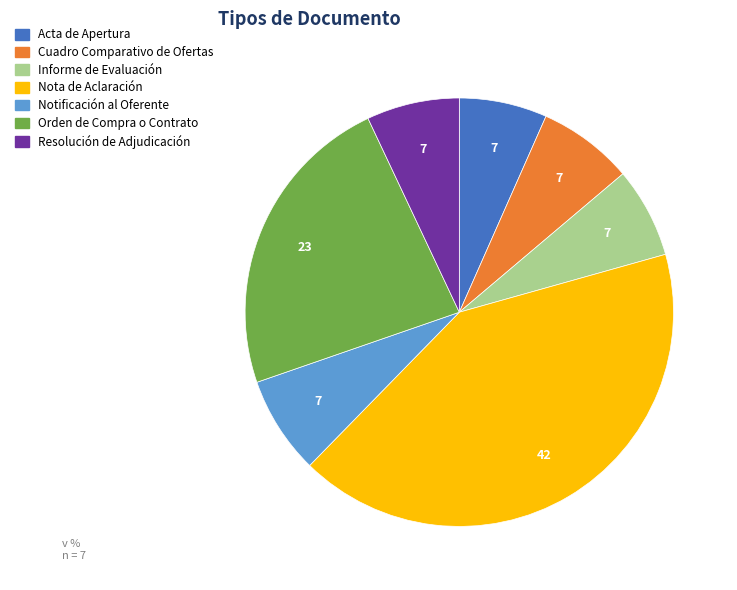

The Acta de Apertura slice represents 7% of the pie. True or false?

True